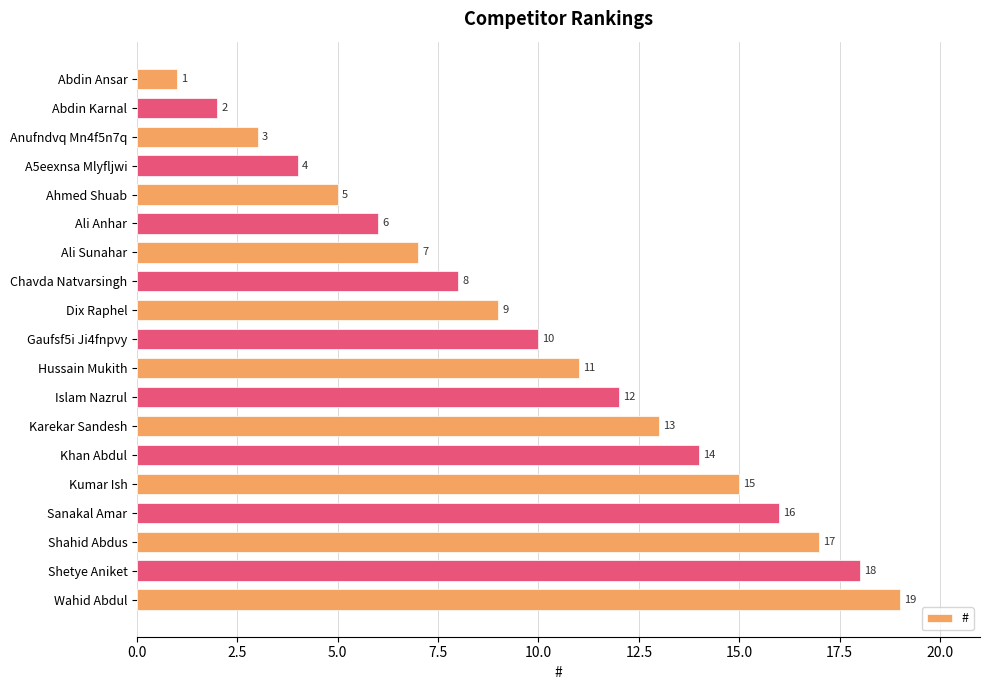

How many series are shown in this chart?

1